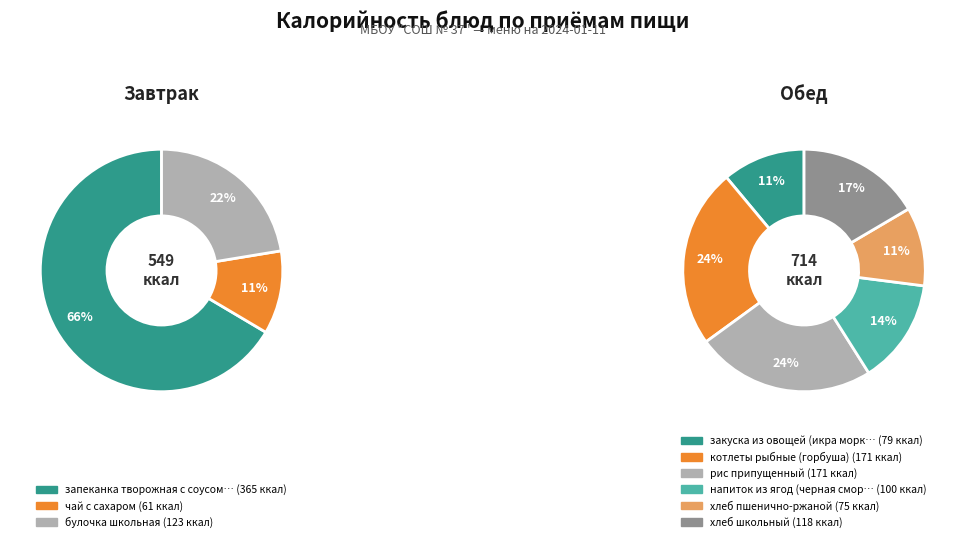

Is котлеты рыбные (горбуша) the majority of the pie?

No